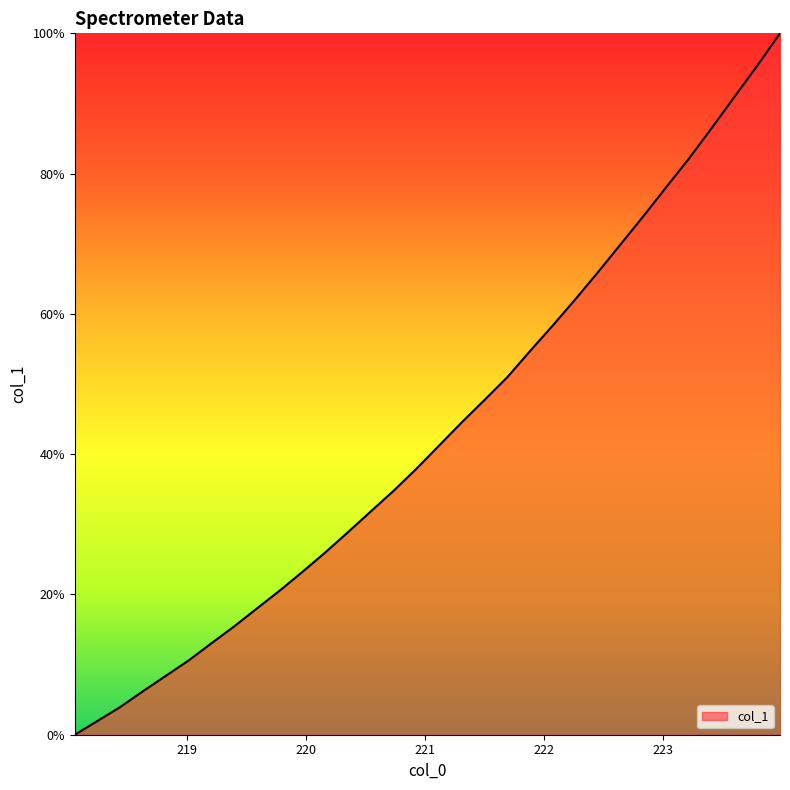

What is the difference between the maximum and minimum values?

100.0